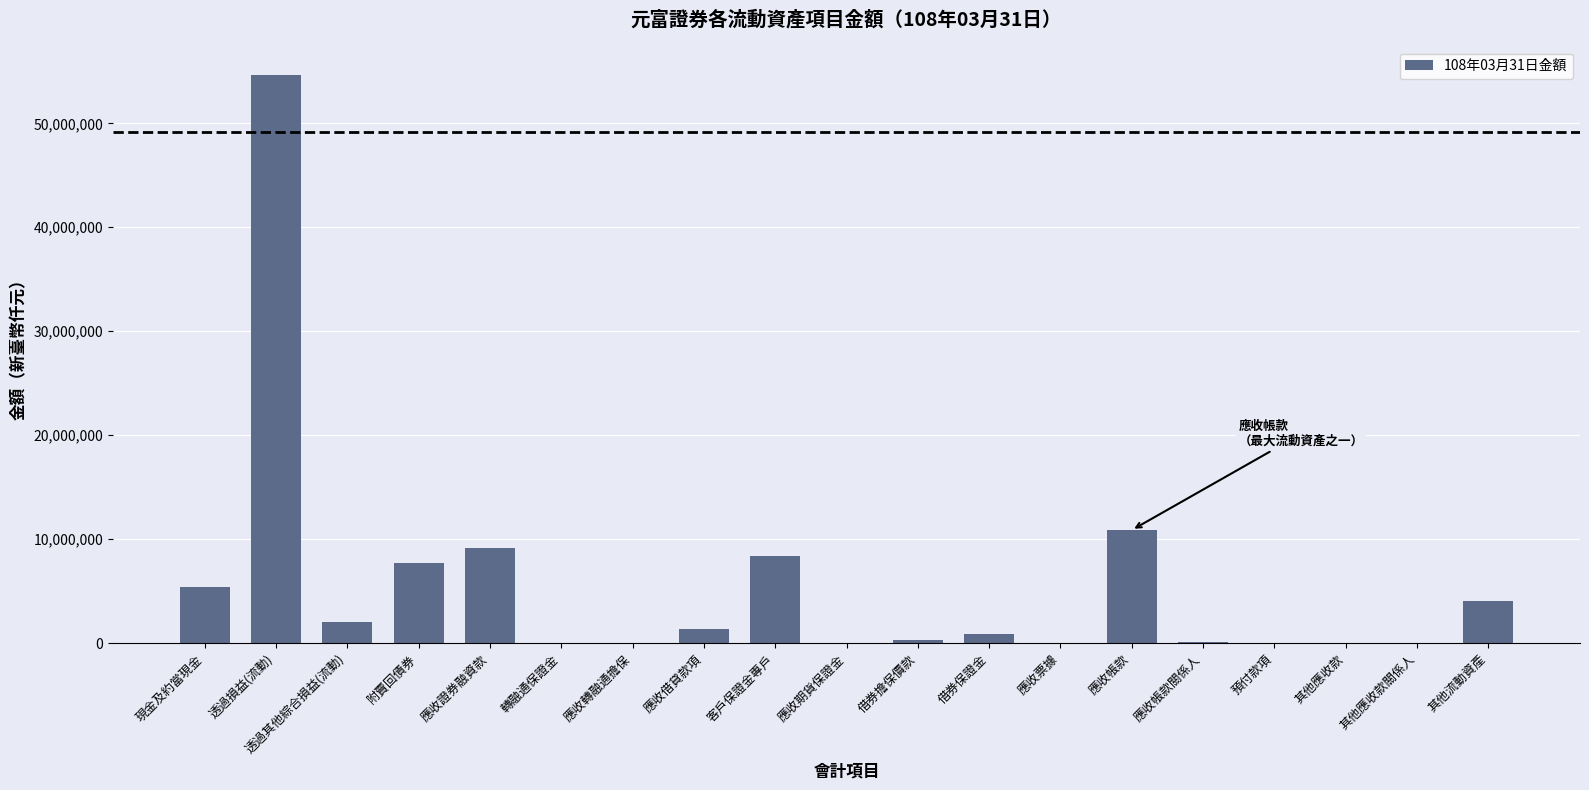

True or false: the data shows 2070194 at 透過其他綜合損益(流動).

True